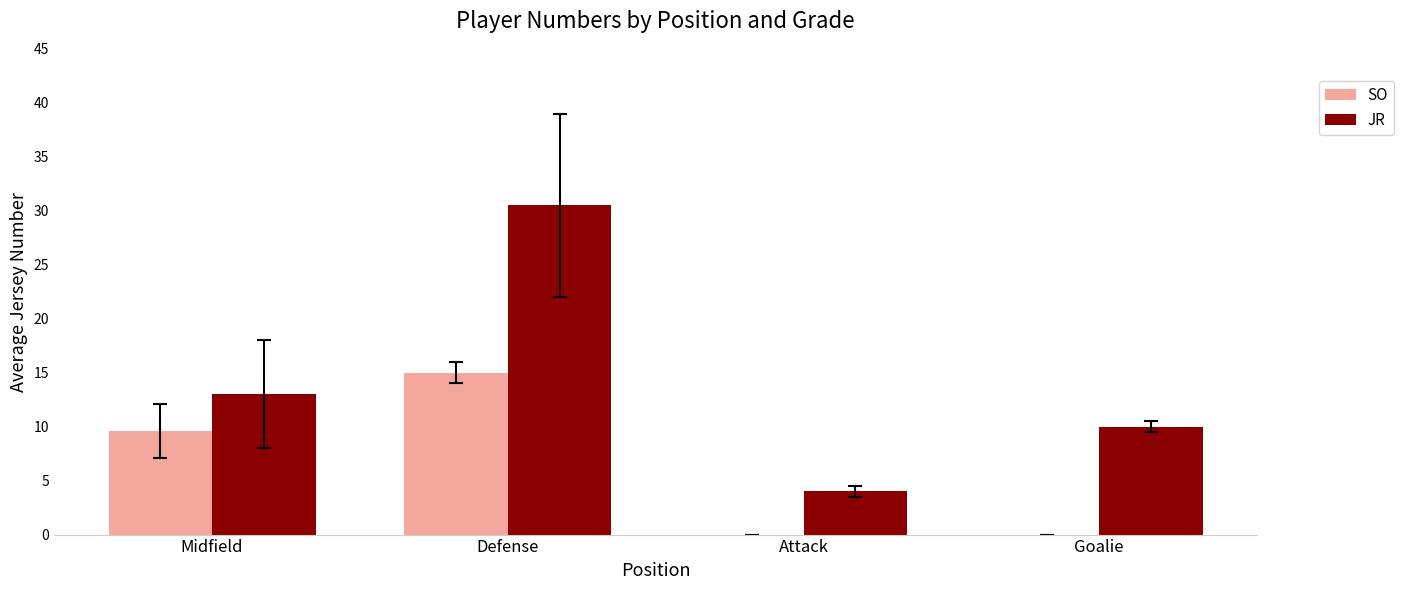

Count the number of data series in this chart.

2